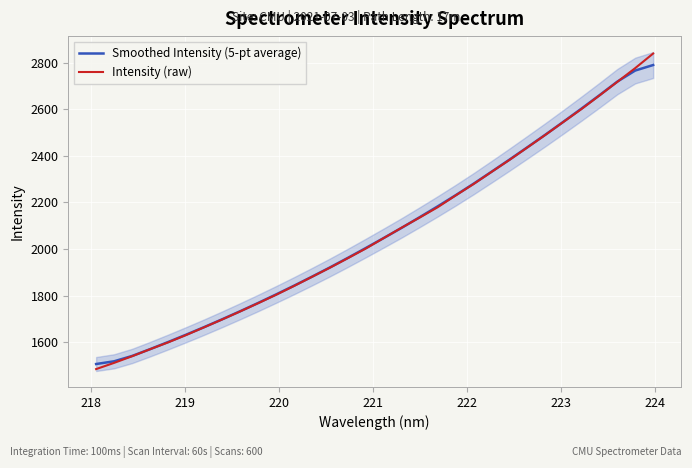

Reading left to right, transcribe all the data shown in this chart.

Smoothed Intensity (5-pt average): 1505.4	1517.1	1540.1	1569.3	1599.9	1631.4	1663.9	1697.5	1732.1	1767.6	1804.3	1842.0	1880.7	1920.6	1961.9	2004.2	2047.4	2091.2	2136.9	2183.3	2231.3	2280.8	2332.3	2384.4	2437.8	2491.8	2547.0	2603.3	2660.7	2719.5	2767.3	2791.0
Intensity (raw): 1483.7	1510.3	1538.9	1569.1	1598.3	1629.9	1663.2	1696.7	1731.2	1766.6	1802.8	1840.8	1880.1	1919.5	1960.5	2002.0	2047.1	2092.0	2135.3	2179.6	2230.2	2279.4	2331.7	2383.2	2436.9	2490.9	2546.4	2601.4	2659.5	2718.5	2777.7	2840.5